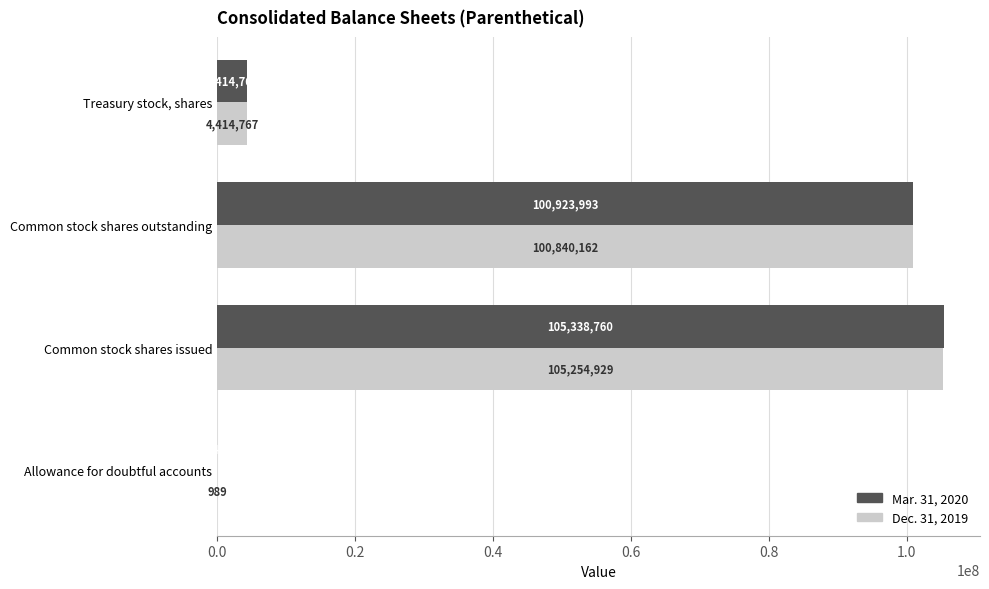

The value of Dec. 31, 2019 at Treasury stock, shares is 4414767. True or false?

True